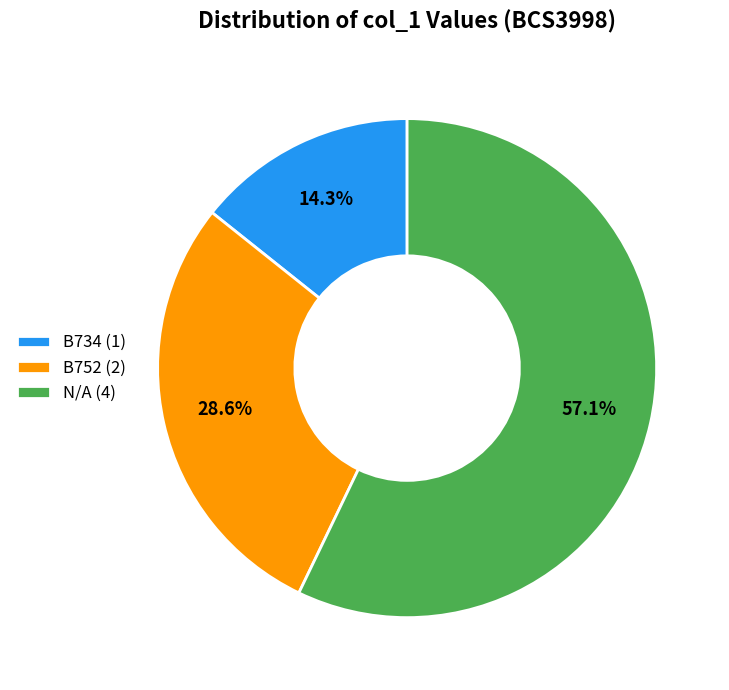

What percentage do B752 and N/A together represent?

85.7%